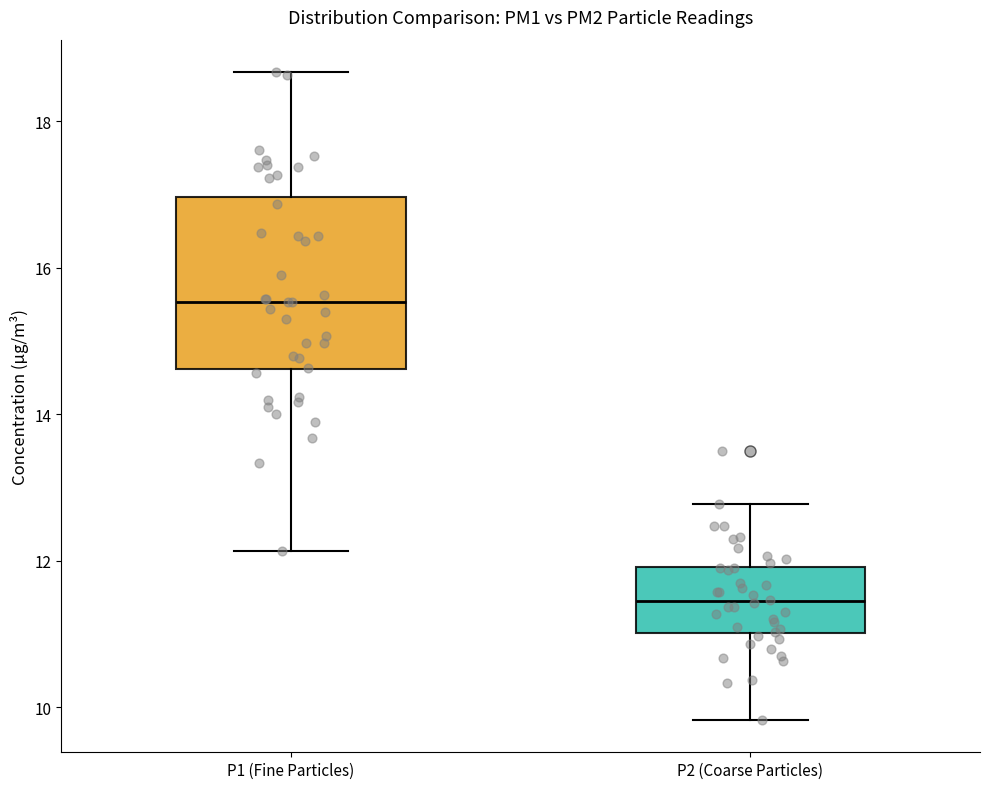

Which box has the lowest median line?

P2 (Coarse Particles)